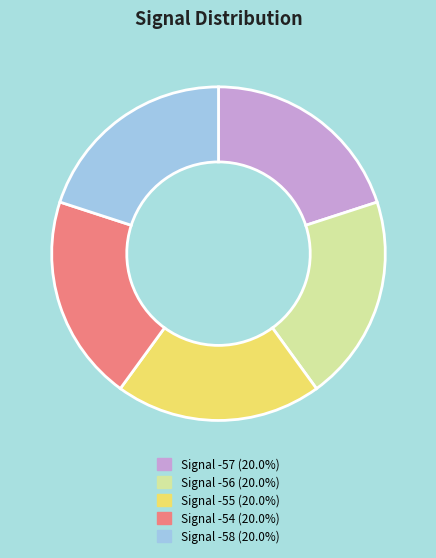

Does Signal -58 (20.0%) account for over 50% of the chart?

No